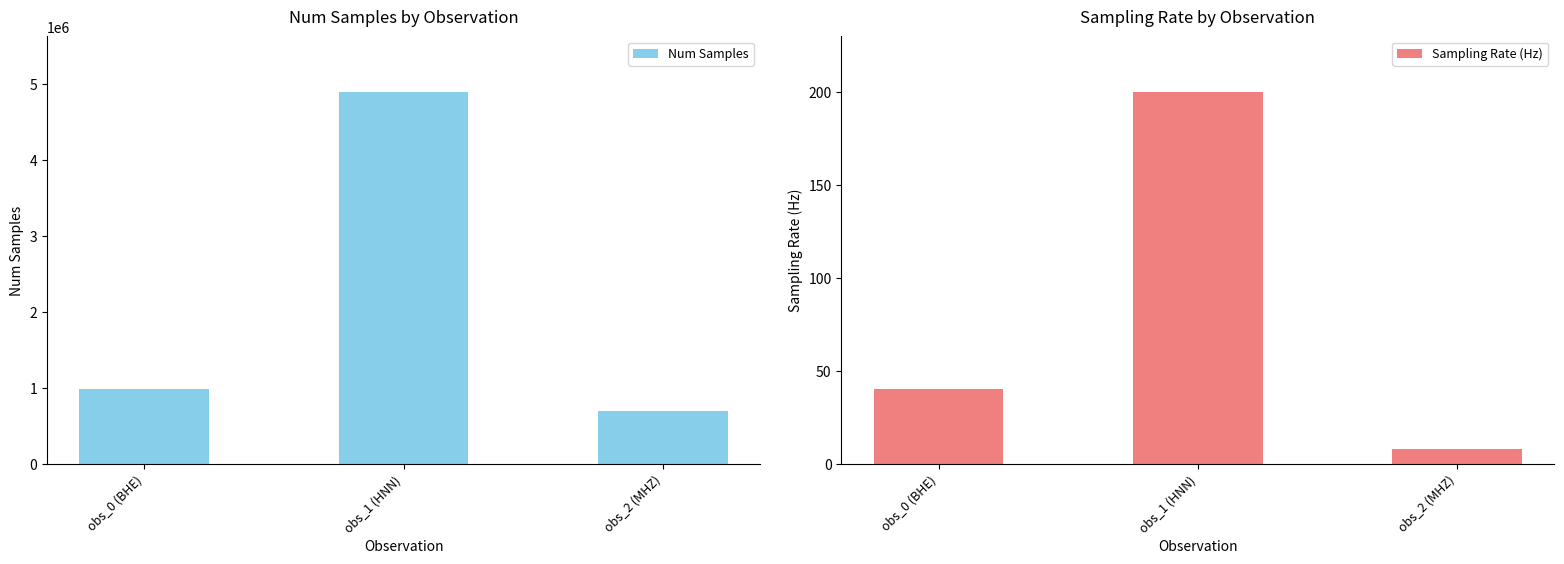

What value does the Sampling Rate (Hz) series have at obs_0 (BHE), to the nearest 50?

50